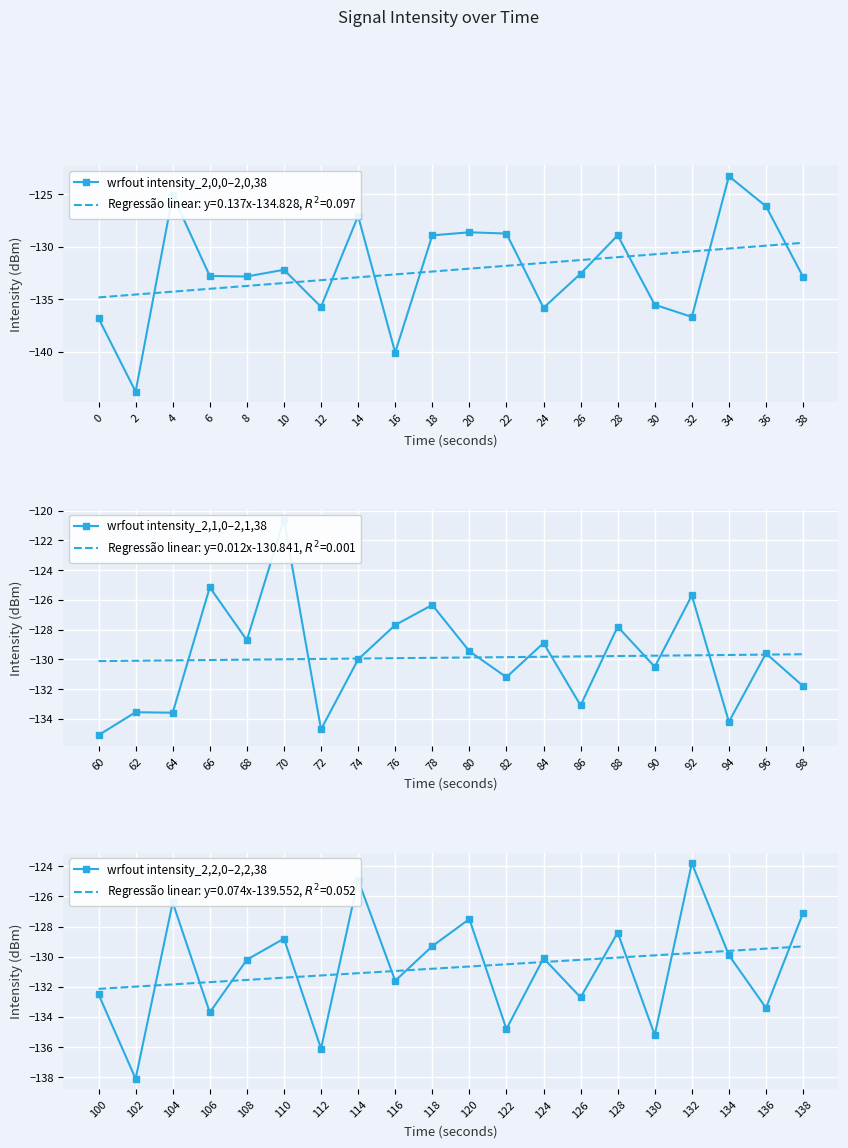

Where does the wrfout intensity_2,2,0–2,2,38 series first go above -130?

104